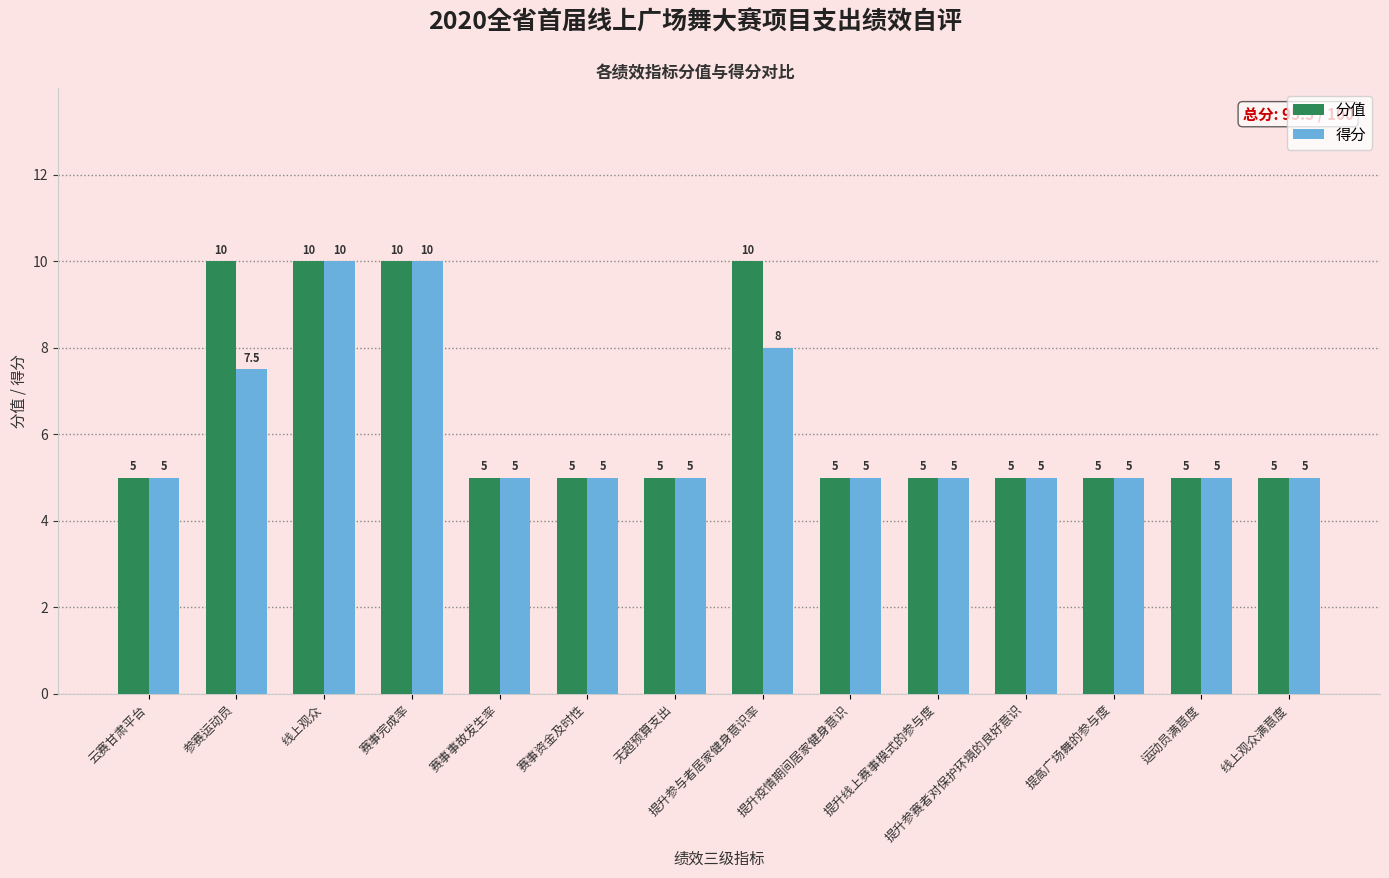

Is it true that 分值 equals 5.0 at 赛事事故发生率?

True